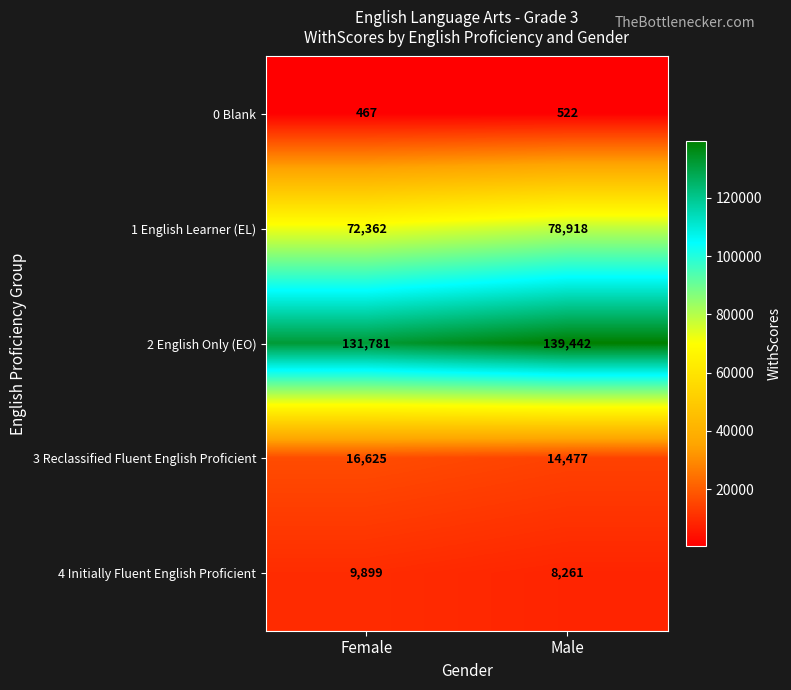

What is the difference between the highest and lowest values at Male?

138920